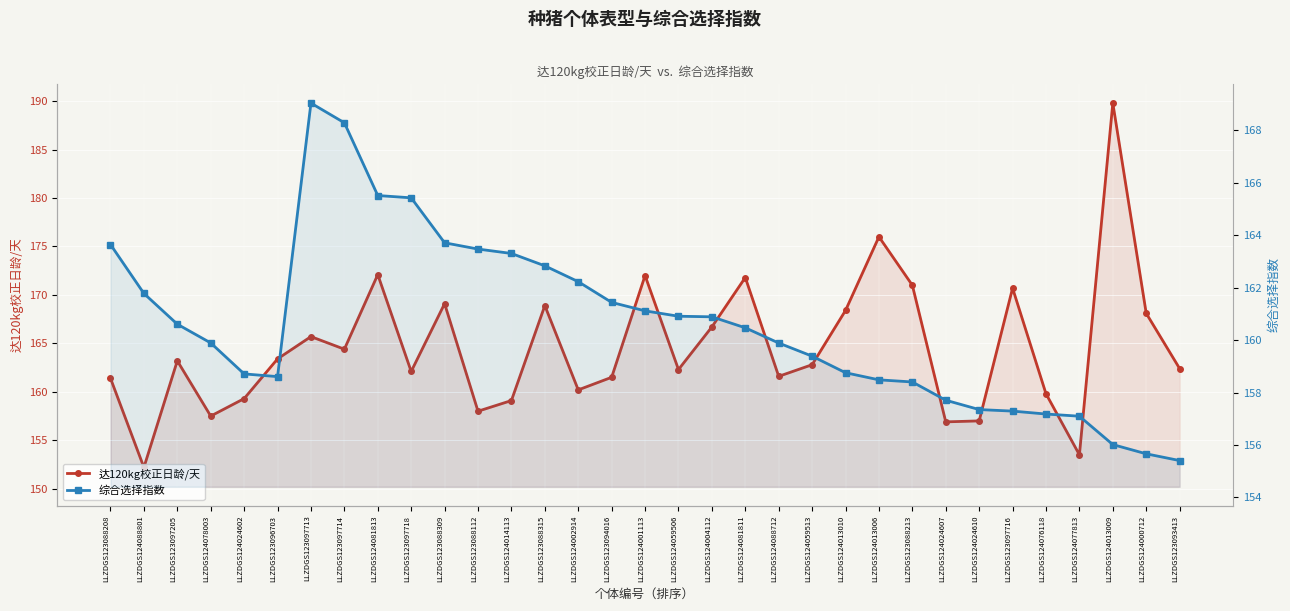

At which category does 综合选择指数 reach its first local valley?

LLZDGS123096703